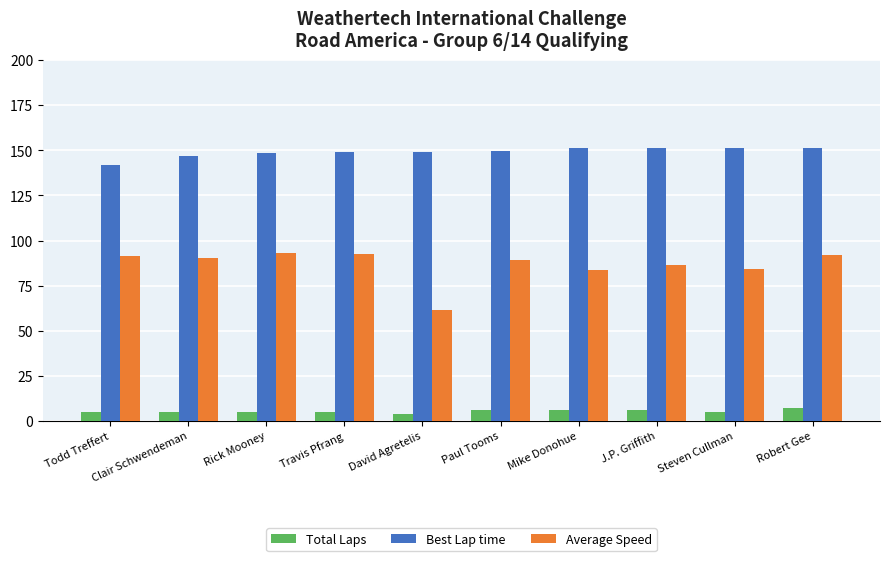

What are all the series names shown in the legend?

Total Laps, Best Lap time, Average Speed